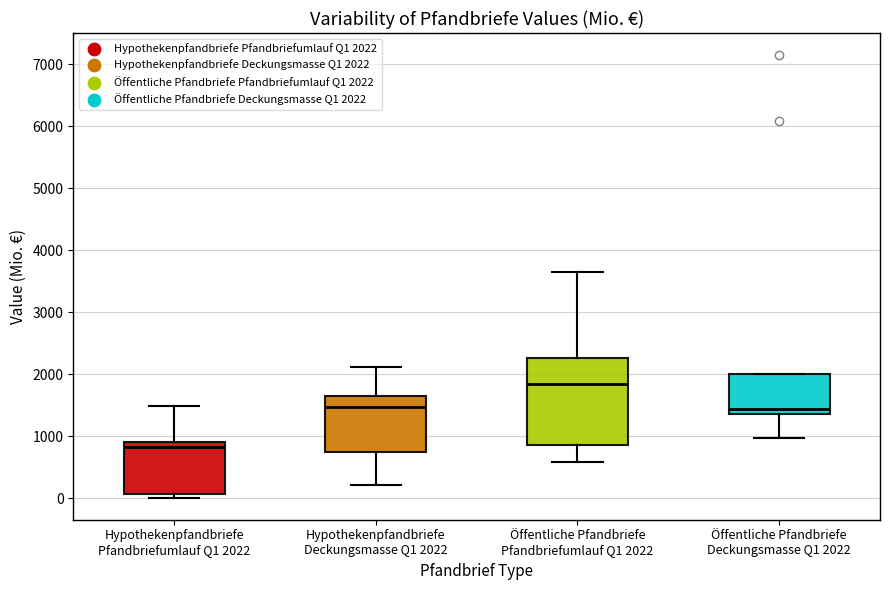

Reading left to right, read every box against the y-axis: the position of its median line, the range the box covers, and the ends of its whiskers. The values are not printed on the chart, so give them approximately, as read against the axis.

Hypothekenpfandbriefe Pfandbriefumlauf Q1 2022: median 800, box 100 to 900, whiskers 0 to 1500
Hypothekenpfandbriefe Deckungsmasse Q1 2022: median 1500, box 700 to 1700, whiskers 200 to 2100
Öffentliche Pfandbriefe Pfandbriefumlauf Q1 2022: median 1800, box 900 to 2300, whiskers 600 to 3700
Öffentliche Pfandbriefe Deckungsmasse Q1 2022: median 1400 (just above the box's lower edge), box 1400 to 2000, whiskers 1000 to 2000